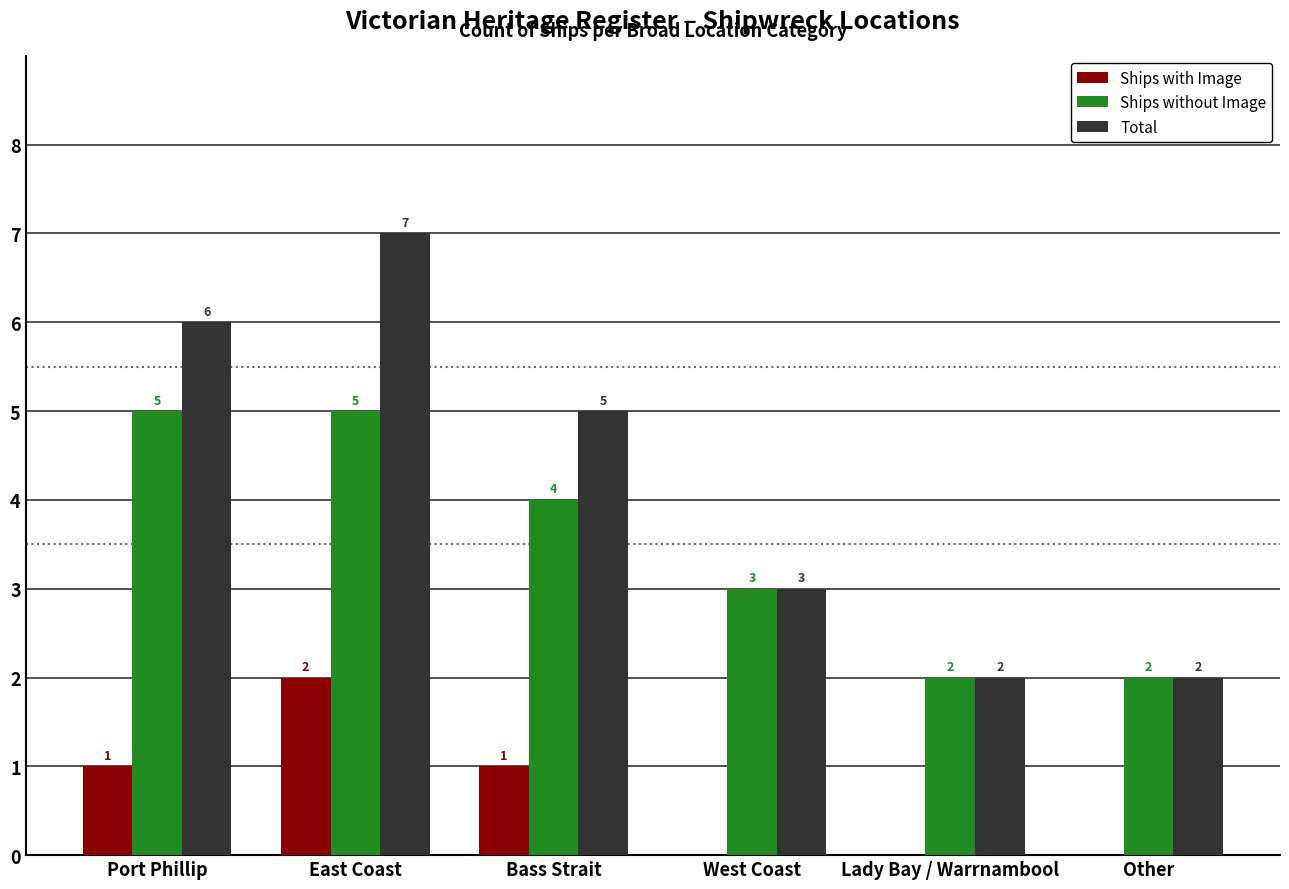

Where does the Total series first go above 5?

Port Phillip